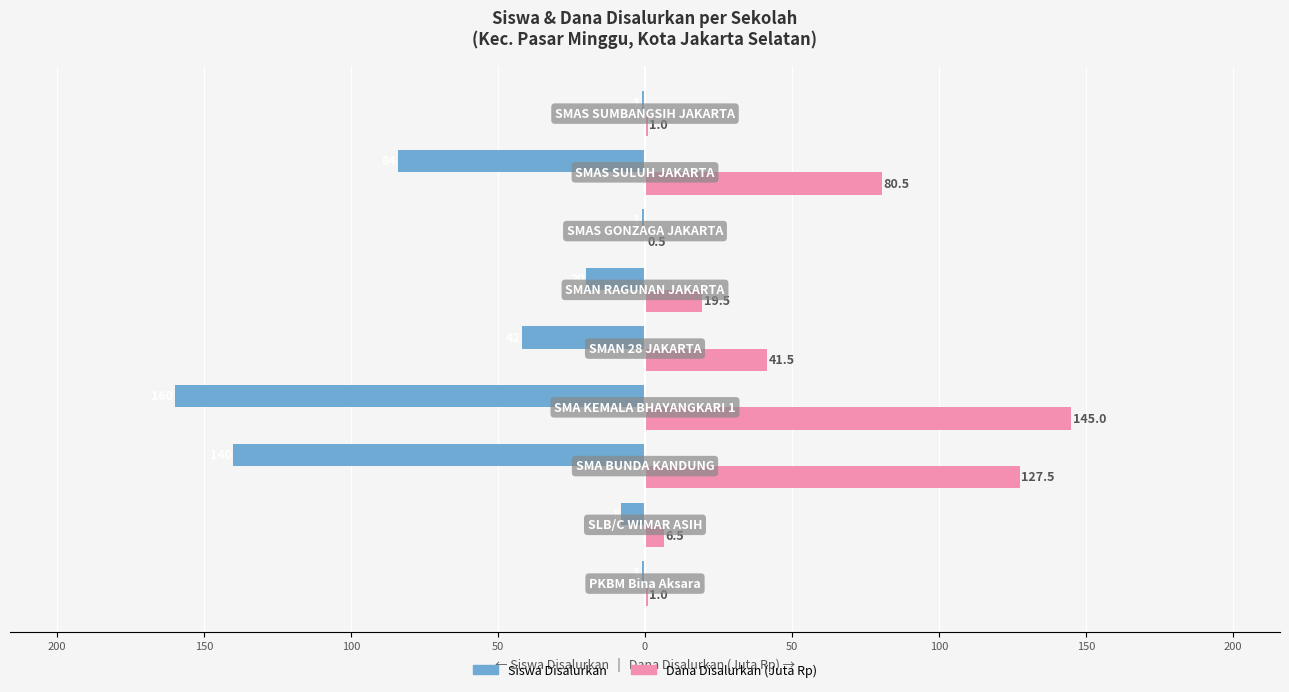

What is the difference between the second highest and second lowest values in the Dana Disalurkan (Juta Rp) series?

126.5